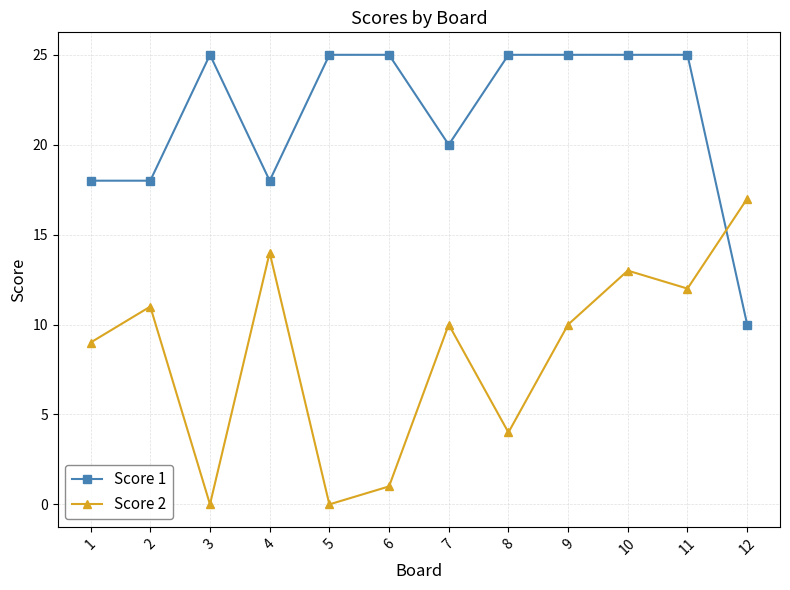

How many categories are shown in the chart?

12